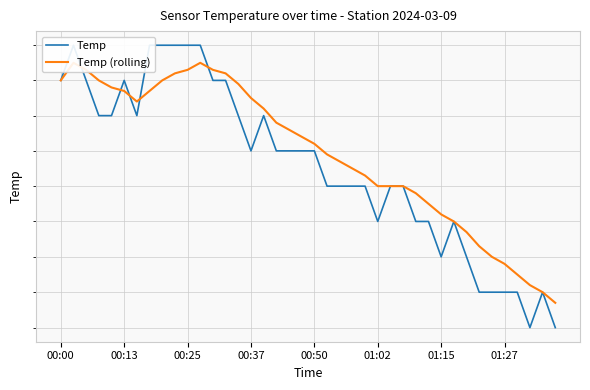

List the series in order of their overall mean, lowest first.

Temp, Temp (rolling)